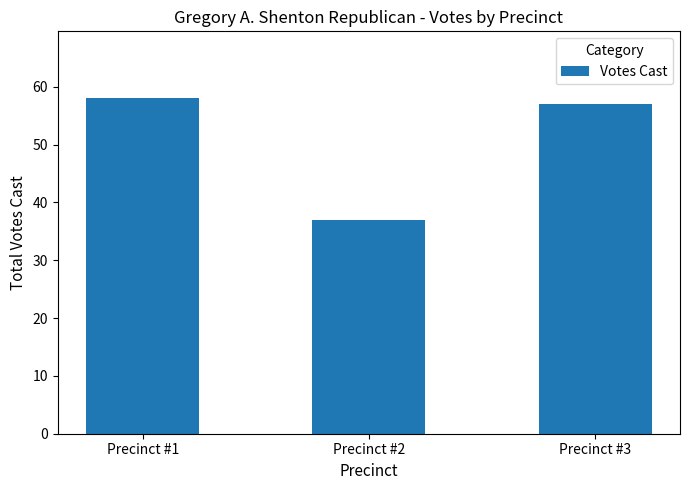

How many data points are less than 57?

1